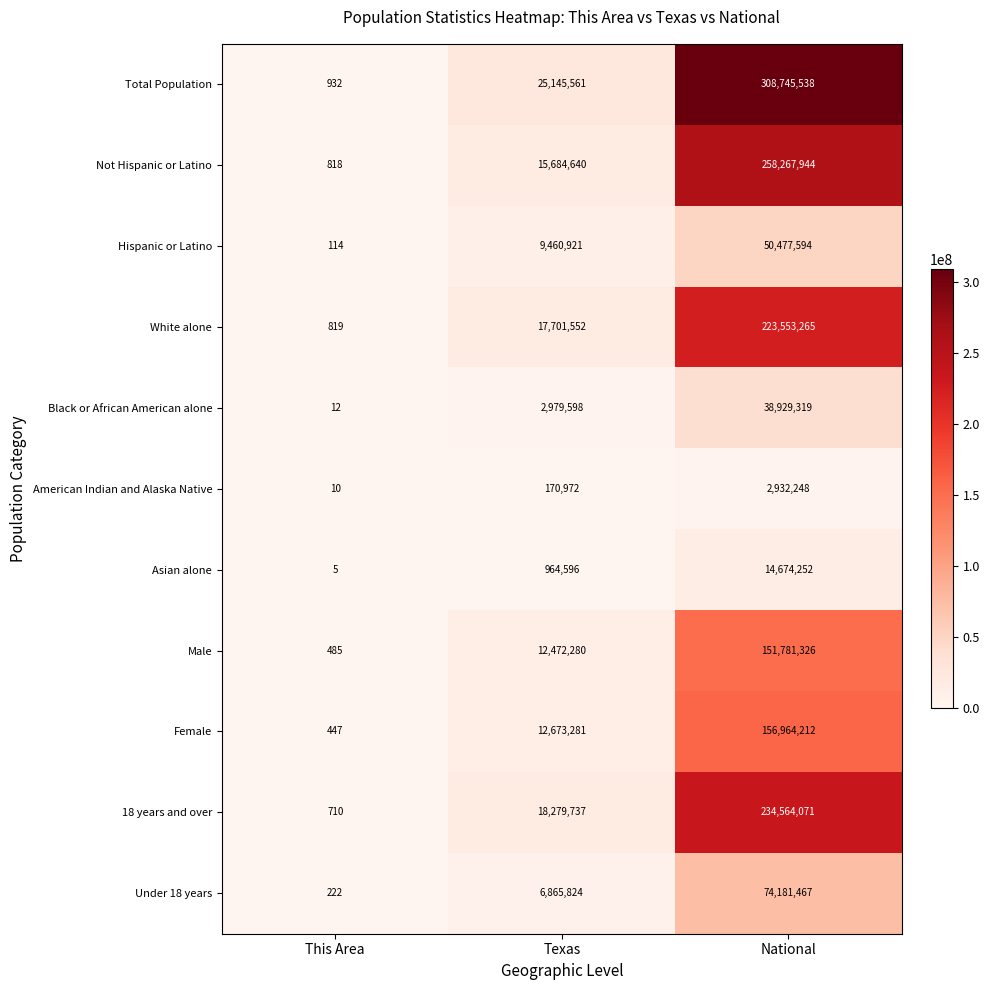

True or false: Male has a value of 311 at This Area.

False